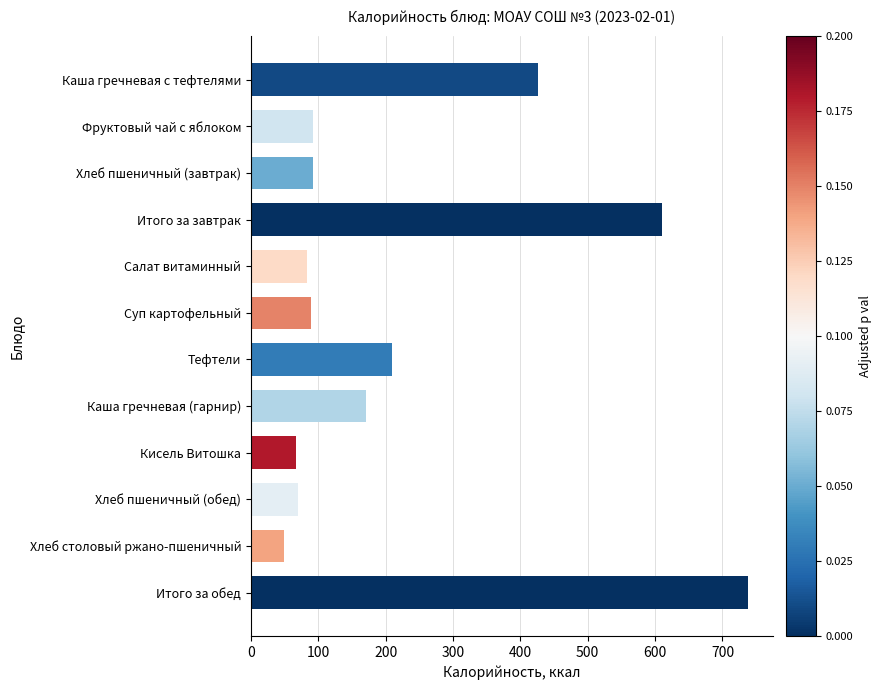

What is the difference between the values at Итого за обед and Хлеб пшеничный (завтрак)?

646.6